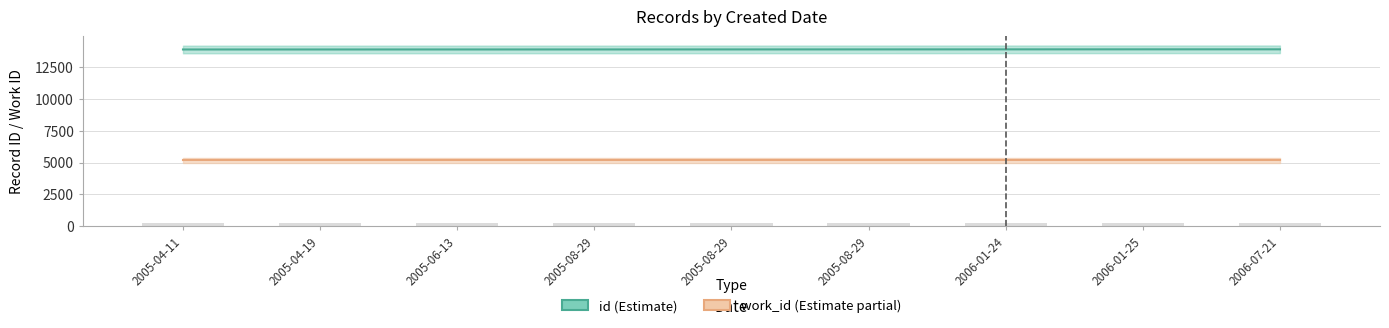

How many data points are less than 13913?

4